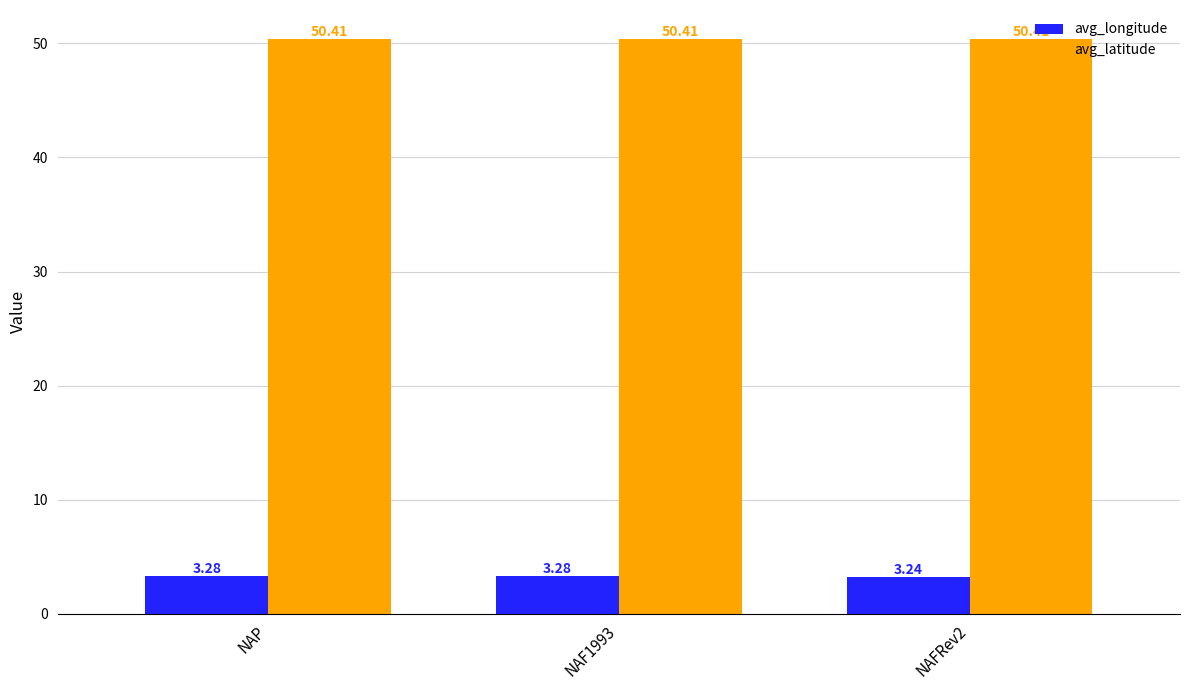

What position from the right is NAF1993?

2